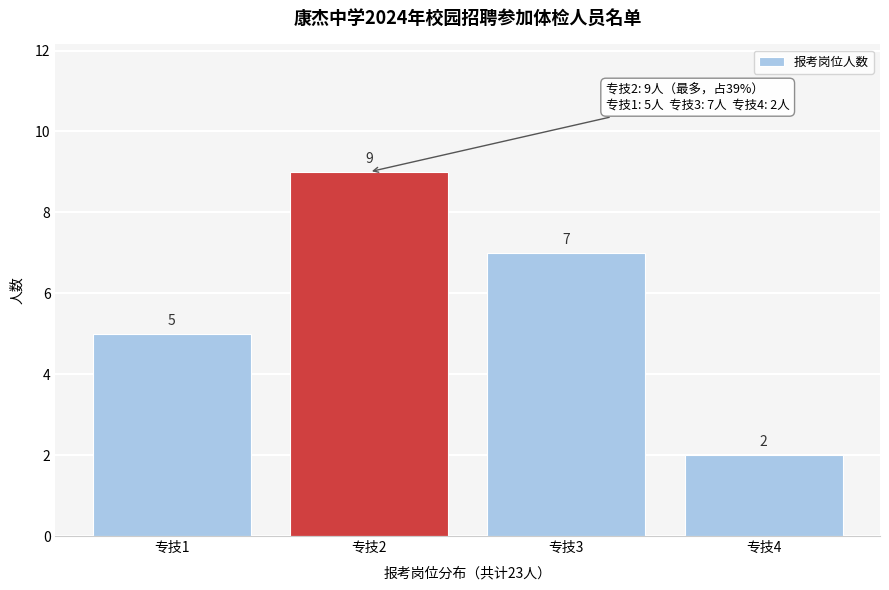

Reading left to right, list all the values displayed in this chart.

专技1=5	专技2=9	专技3=7	专技4=2